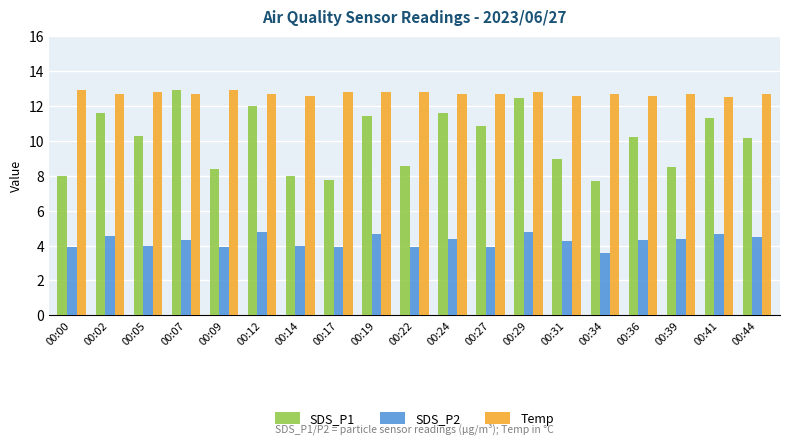

What is the highest value of the SDS_P1 series?

12.9